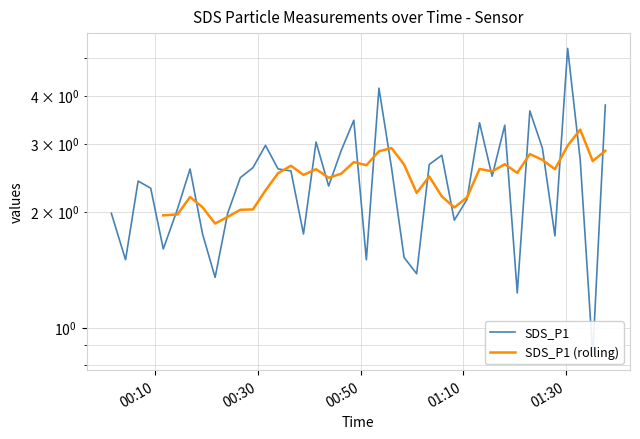

How many points are lower than both their immediate neighbors (excluding endpoints)?

12